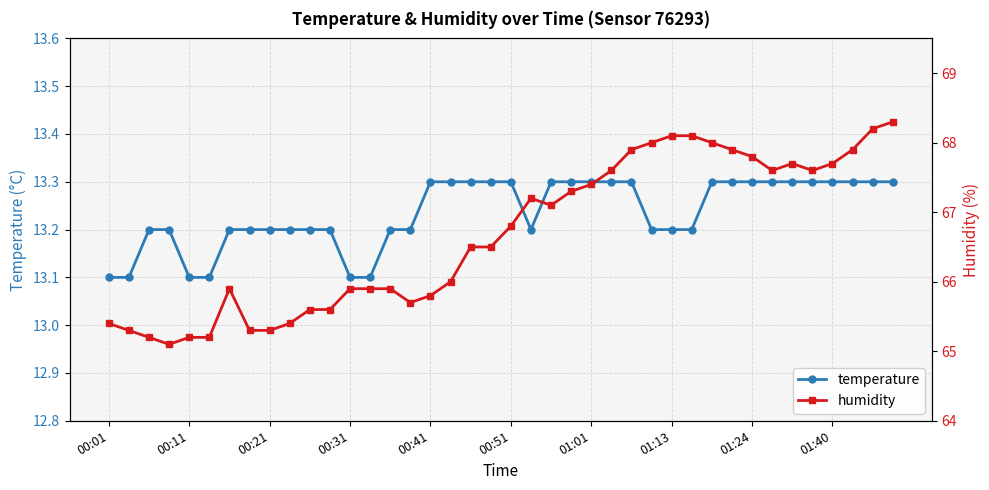

How many temperature values are between 13 and 14?

40